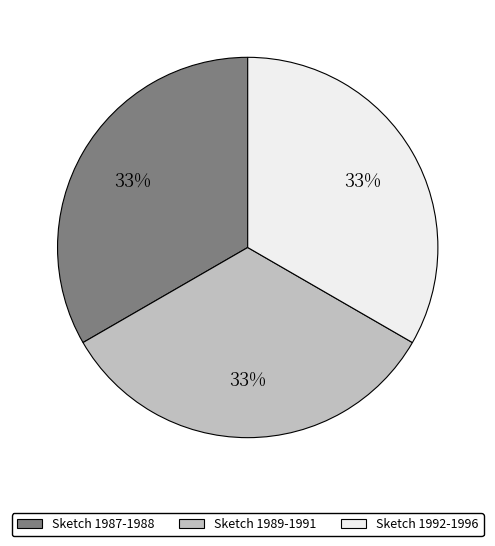

Is there a majority slice in this chart?

No